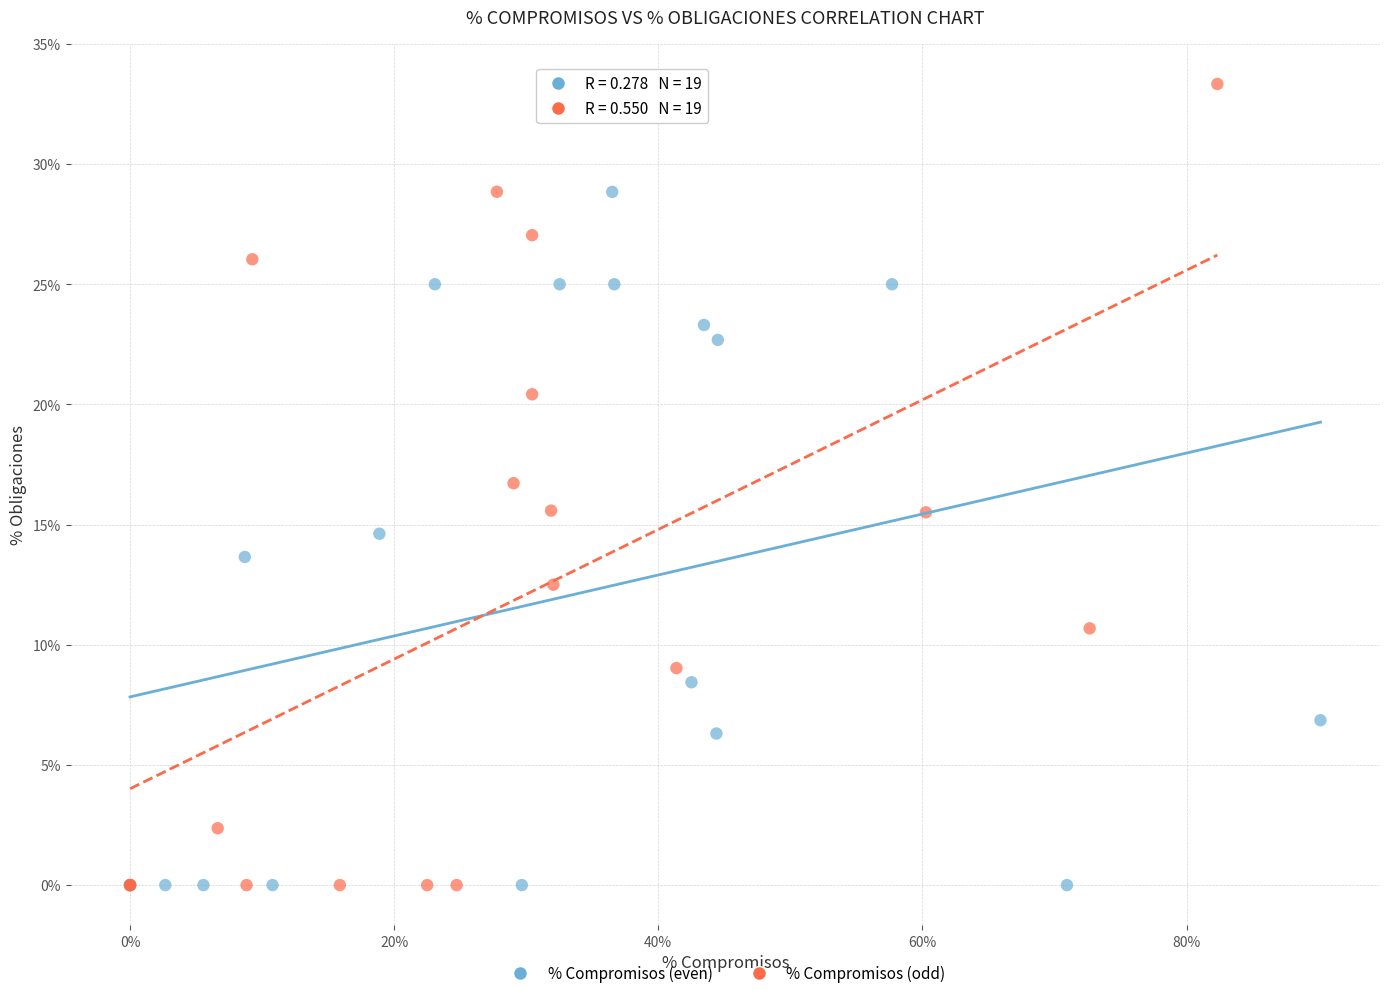

What are all the series names shown in the legend?

% Compromisos (even), % Compromisos (odd)